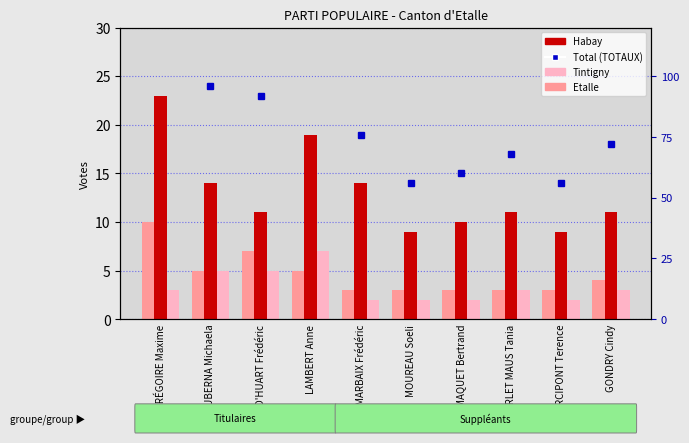

How many values in the Tintigny series are below 3?

4